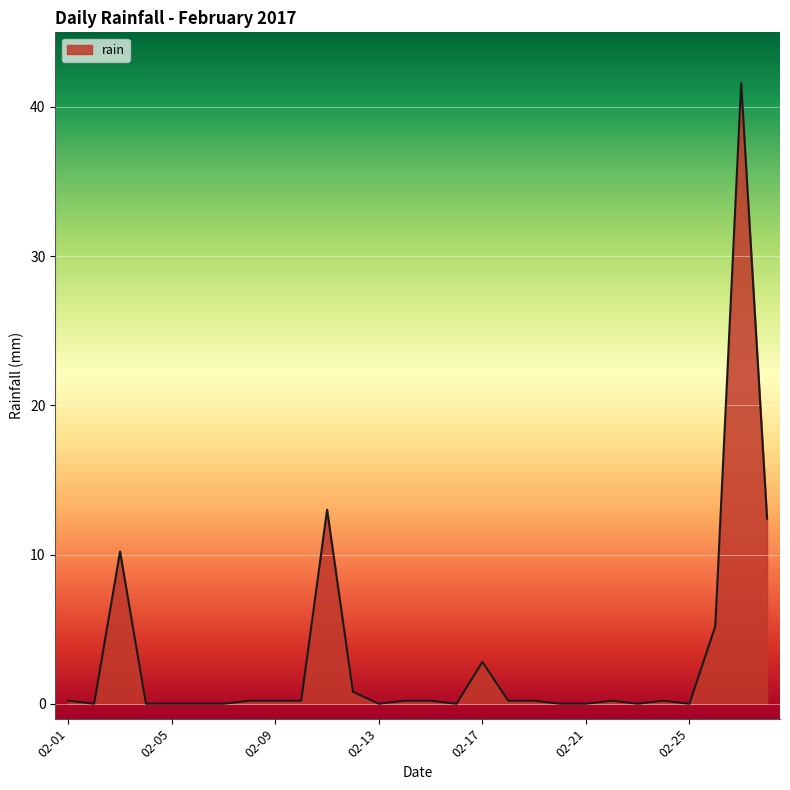

What is the maximum value shown in the chart?

41.6